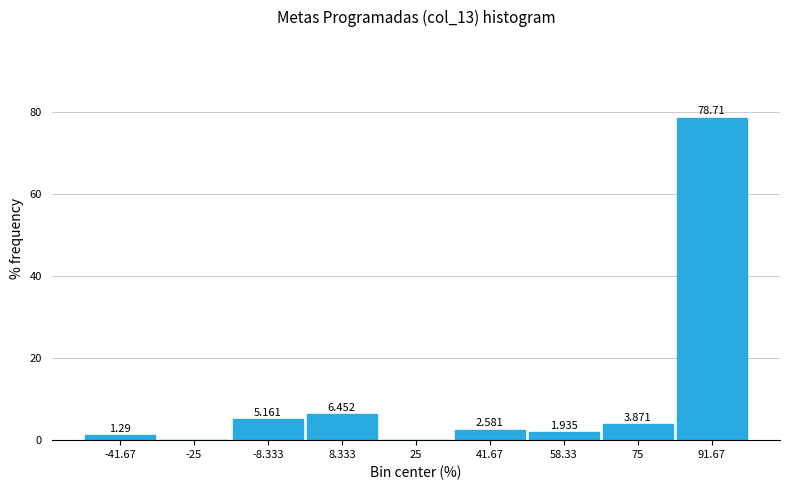

Over which range of the x-axis is the bar tallest?

84 to 100